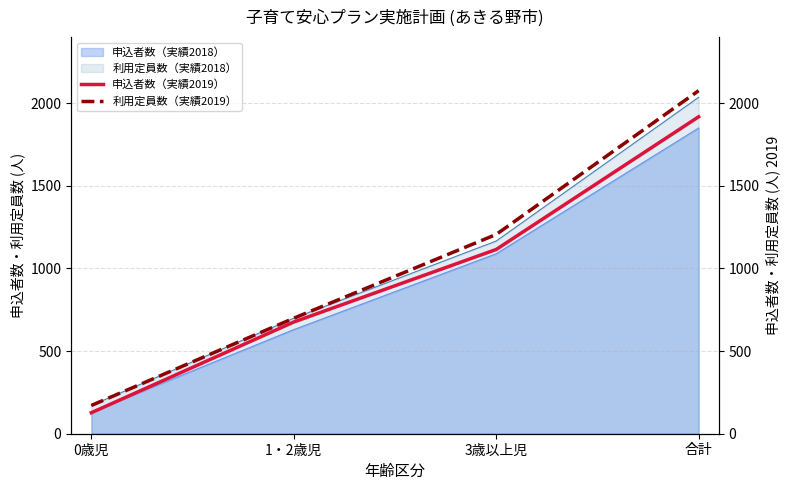

How many lines are shown in the chart?

2